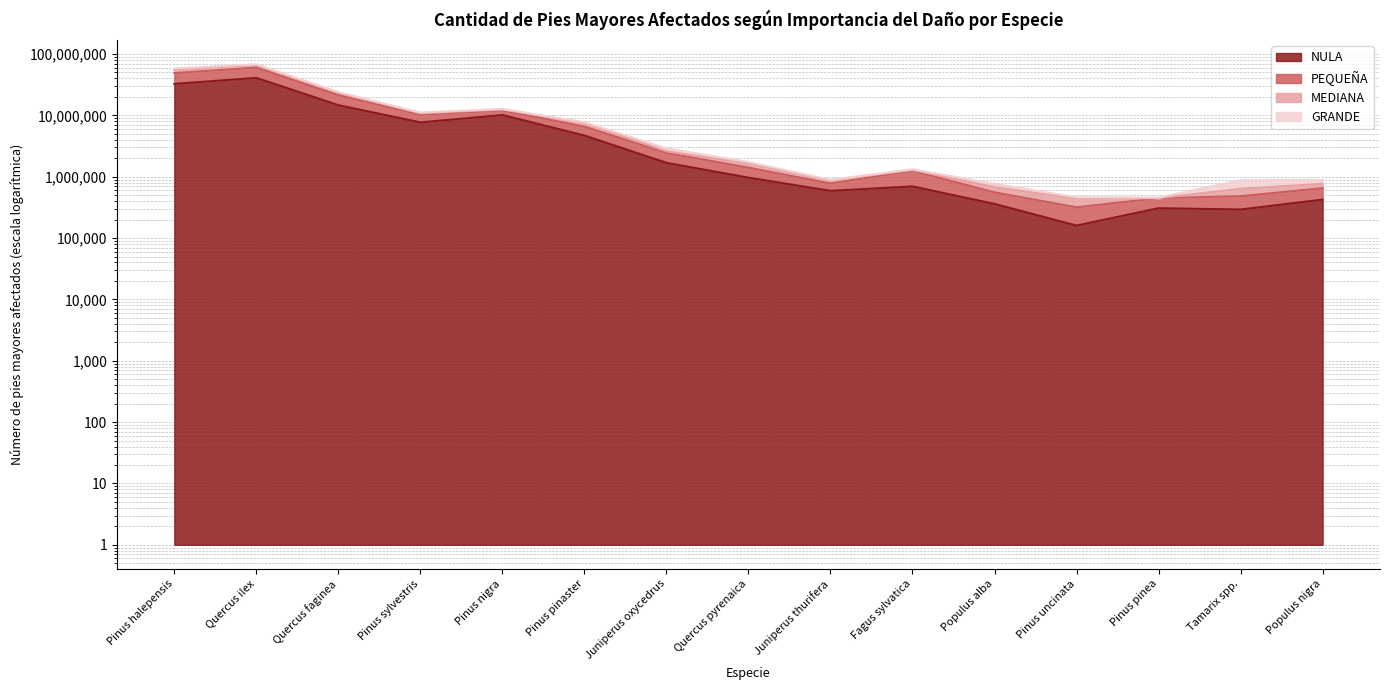

What is the minimum value for MEDIANA?

437960.0